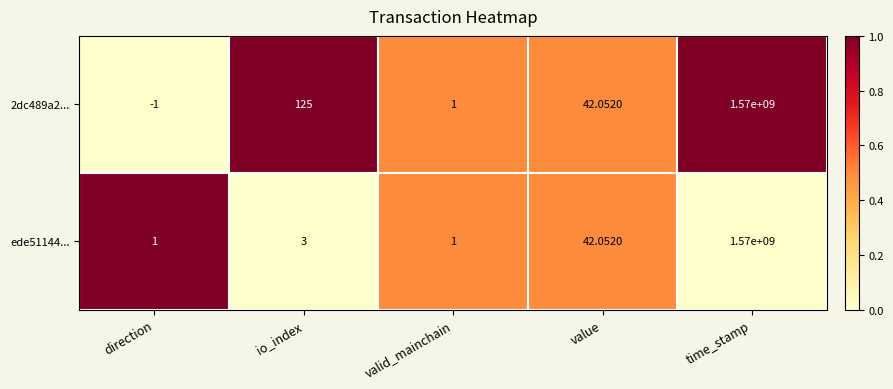

At which category is the sum across all series the highest?

time_stamp